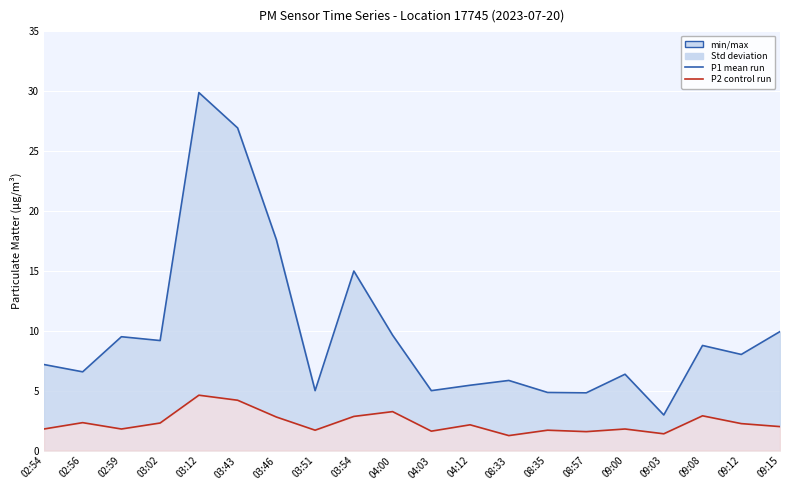

What is the total value across all series at 09:12?

10.3